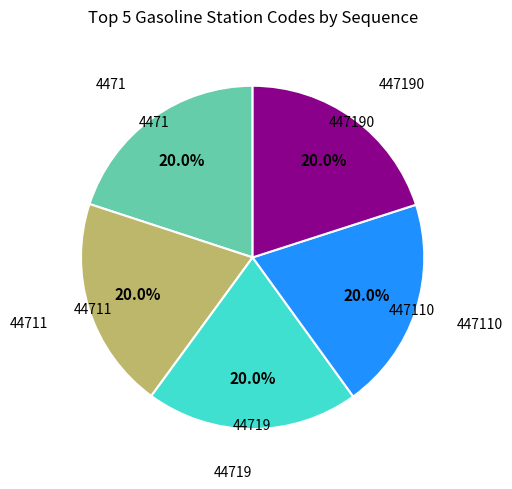

Is there any slice that represents more than half of the pie?

No